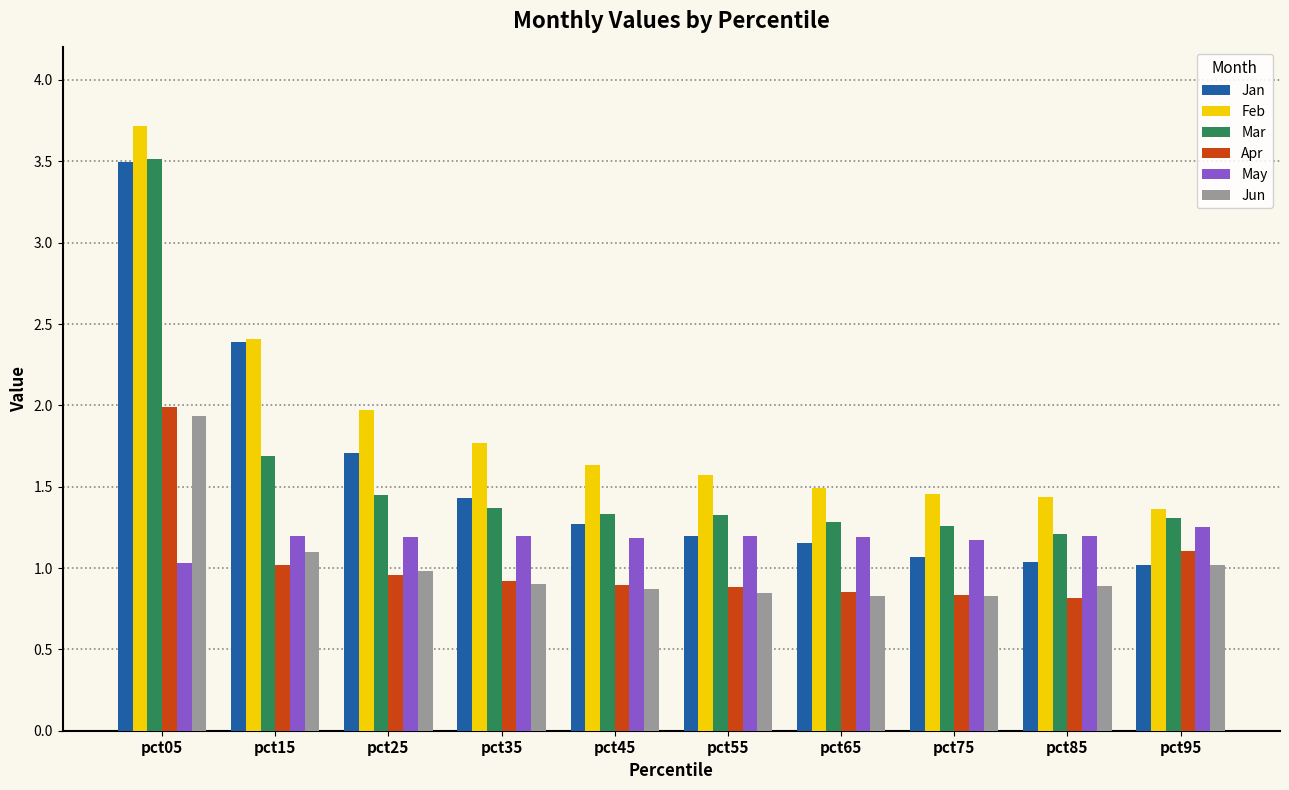

The value of Feb at pct95 is 1.4. True or false?

True